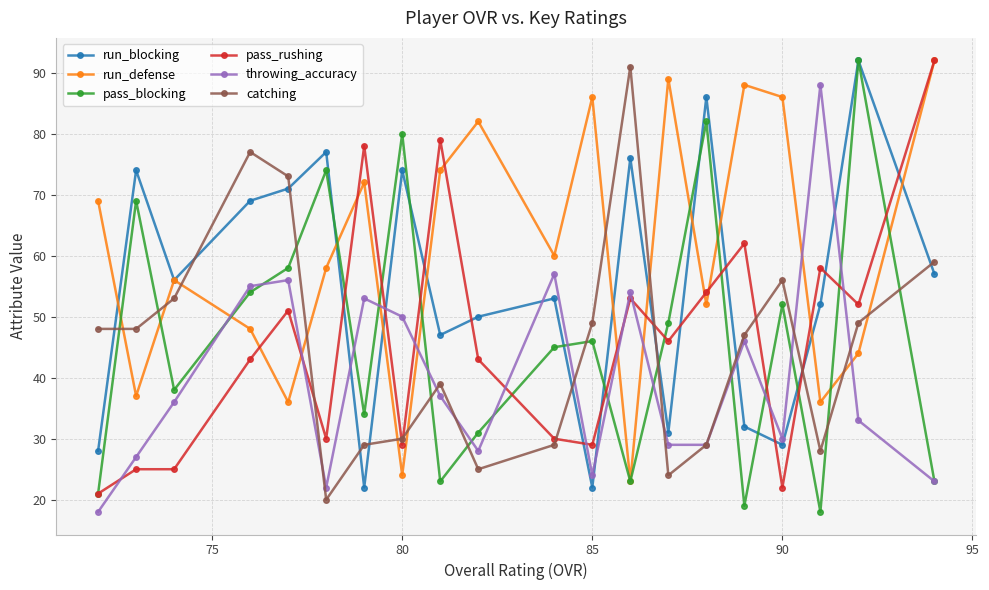

Which series has the widest spread of values?

pass_blocking